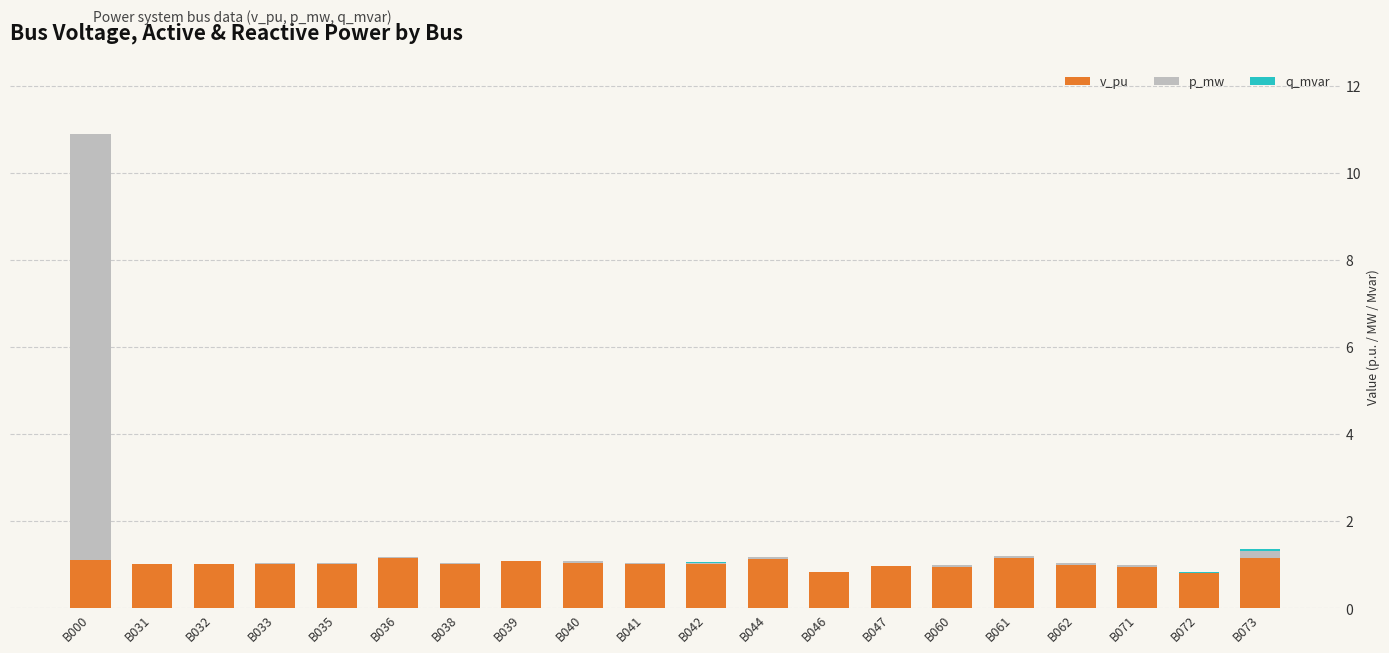

Count the number of data series in this chart.

3